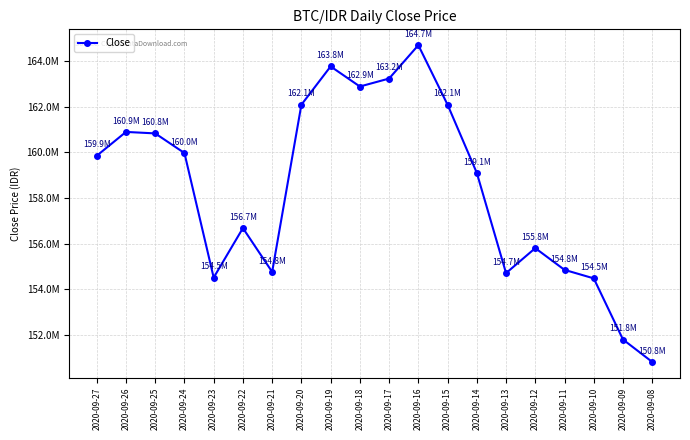

Which label corresponds to the largest value in the chart?

2020-09-16